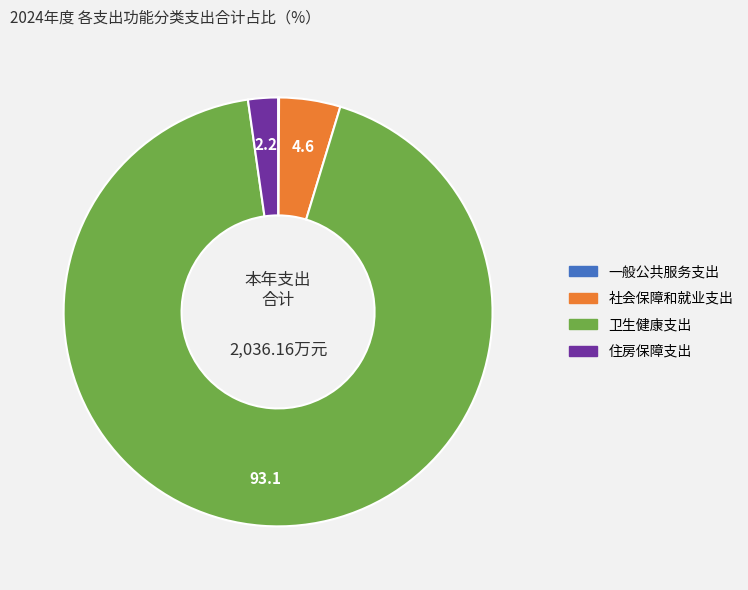

Which category has the biggest portion of the pie?

卫生健康支出